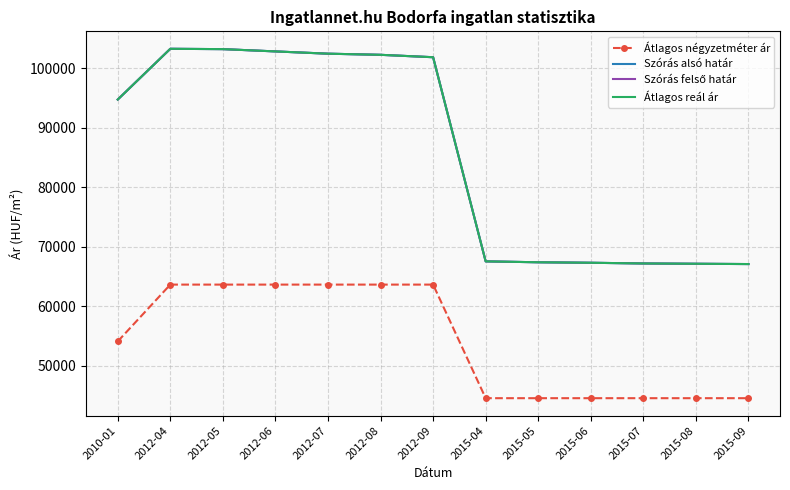

Which series has the largest range (max minus min)?

Szórás alsó határ